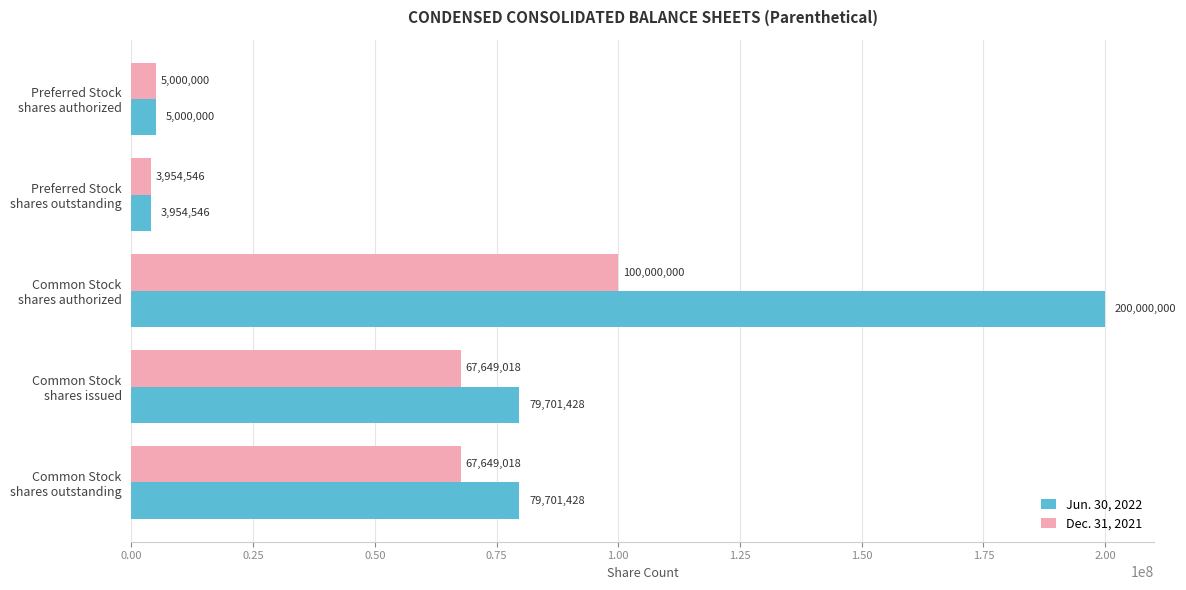

How many values in the Dec. 31, 2021 series are below 67649018?

2